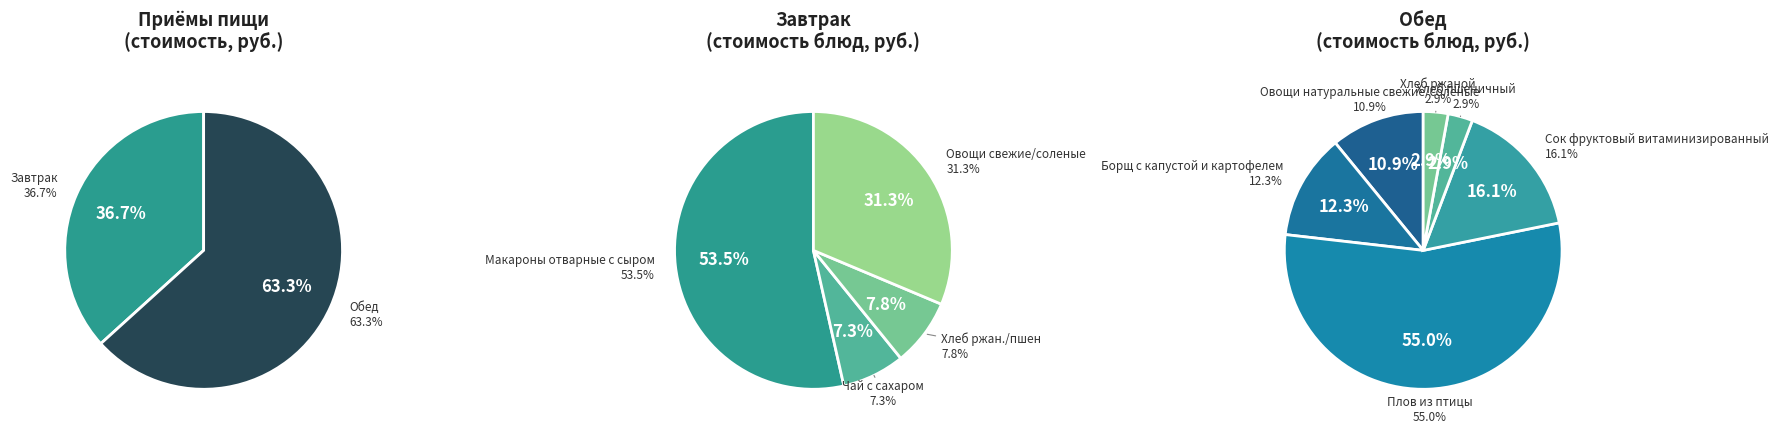

Does Овощи натуральные свежие/соленые represent more than half of the total?

No